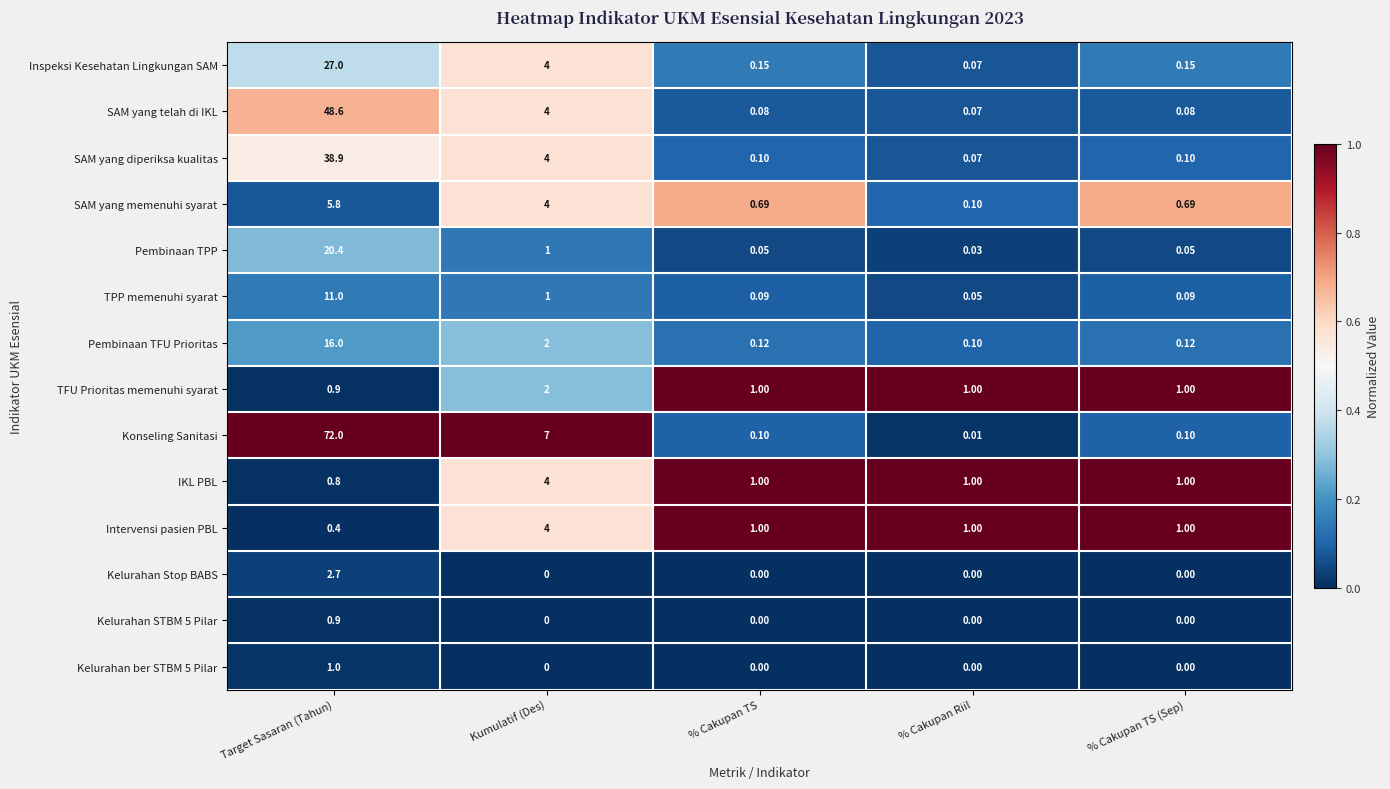

Which series has the largest total across all categories?

Konseling Sanitasi